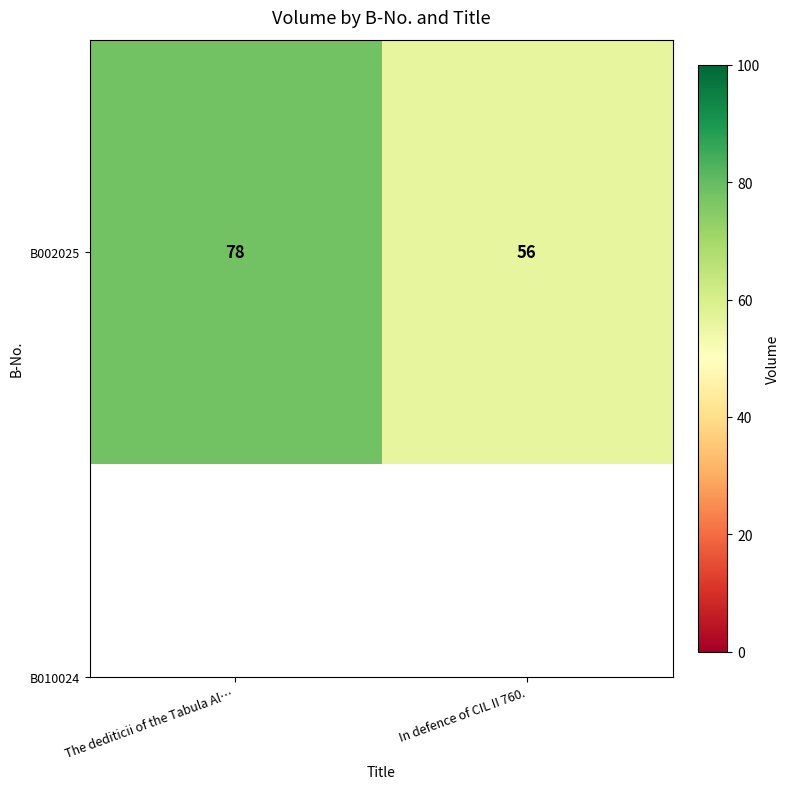

What is the average value?

67